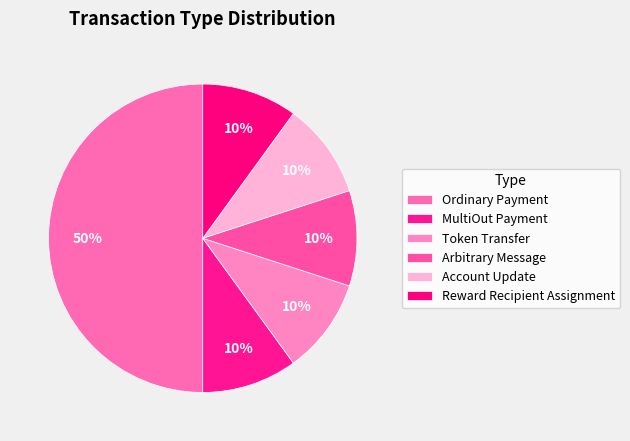

Is there a majority slice in this chart?

No